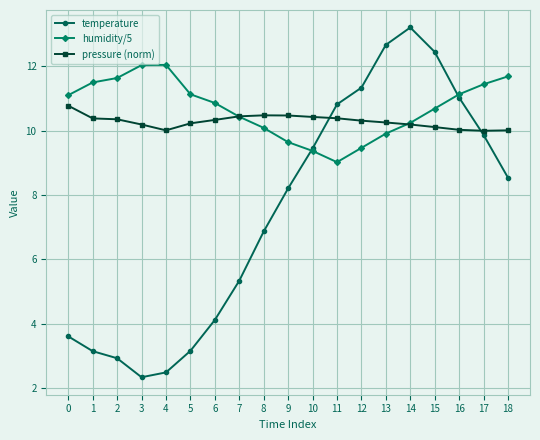

How many times do temperature and pressure (norm) cross each other?

2